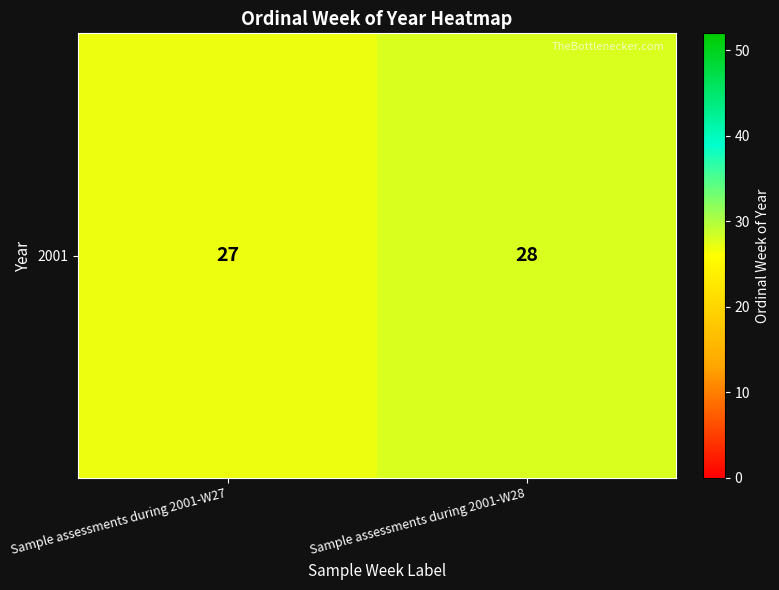

Rank the categories by value from lowest to highest.

Sample assessments during 2001-W27, Sample assessments during 2001-W28